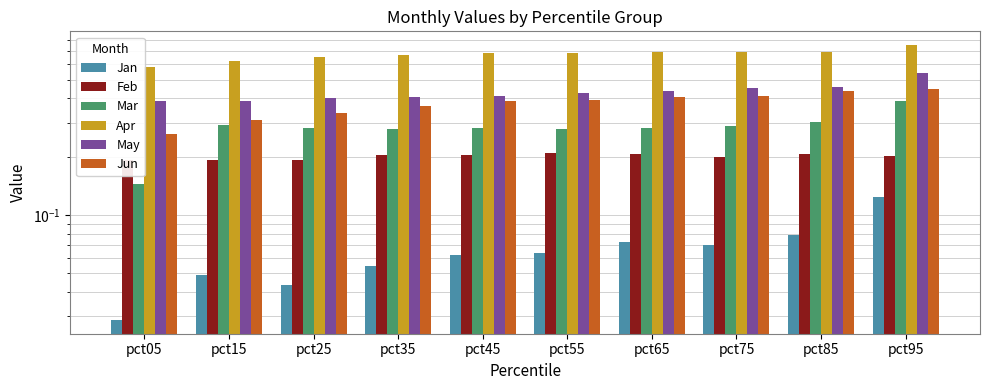

Rank the categories by Jun value from highest to lowest.

pct95, pct85, pct75, pct65, pct55, pct45, pct35, pct25, pct15, pct05